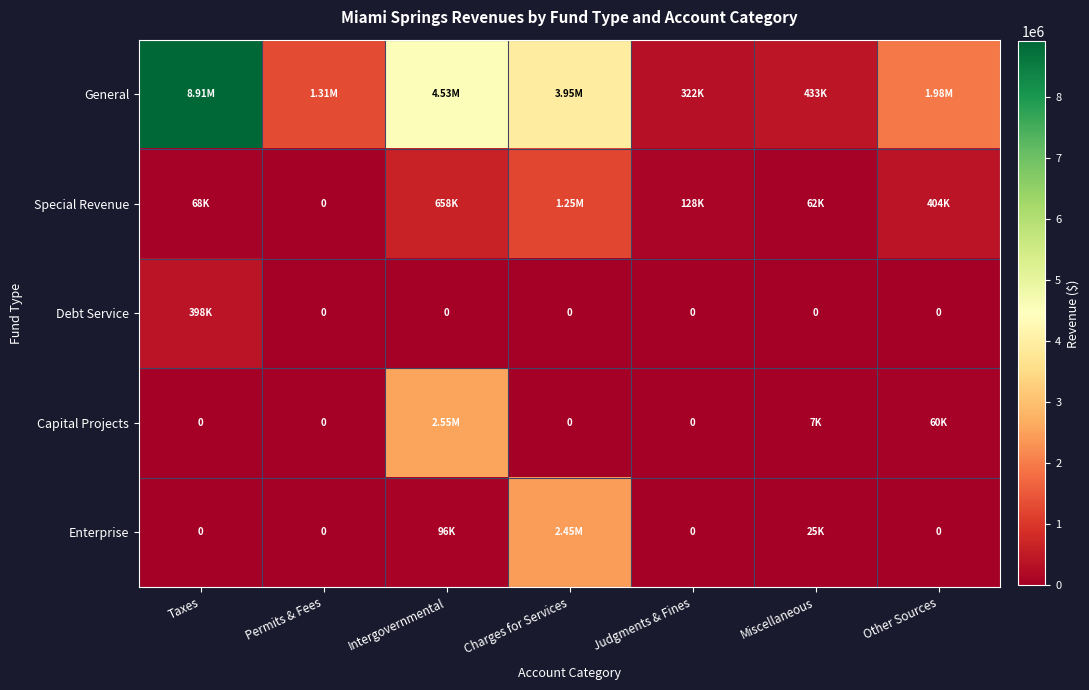

At Other Sources, list the series in order from smallest to largest.

Debt Service, Enterprise, Capital Projects, Special Revenue, General